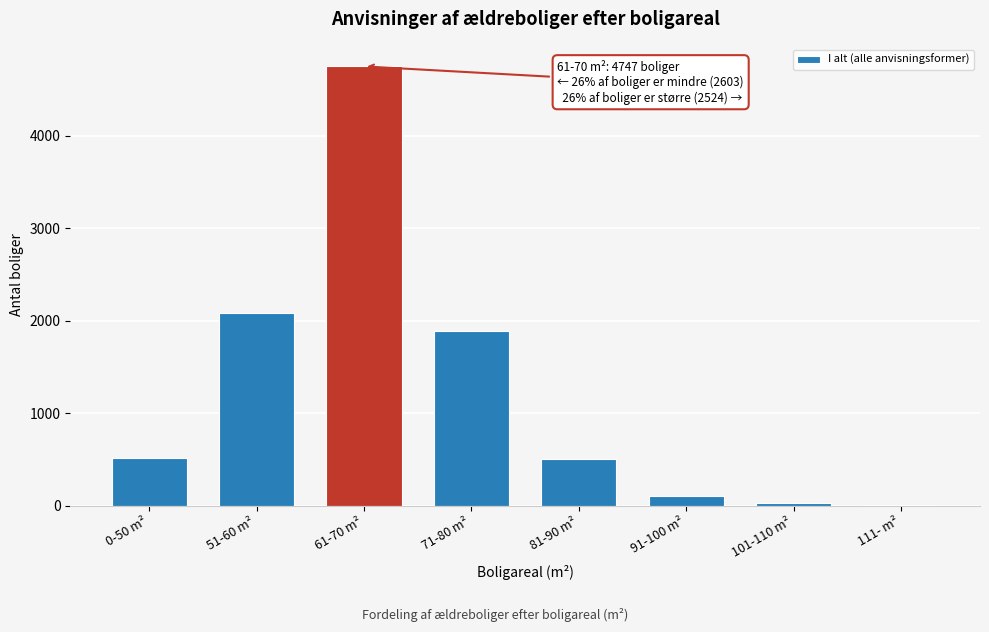

What is the sum of all values?

9874